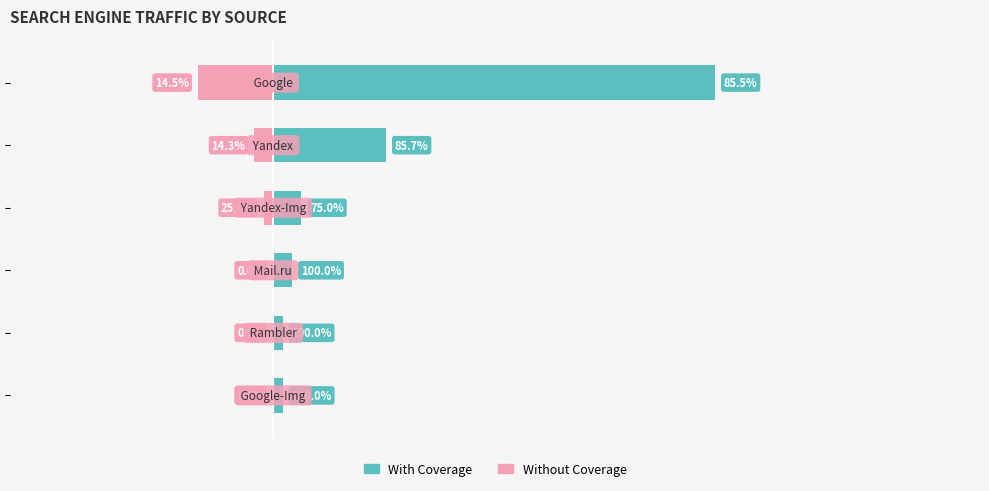

At 40, list the series in order from largest to smallest.

With Coverage, Without Coverage